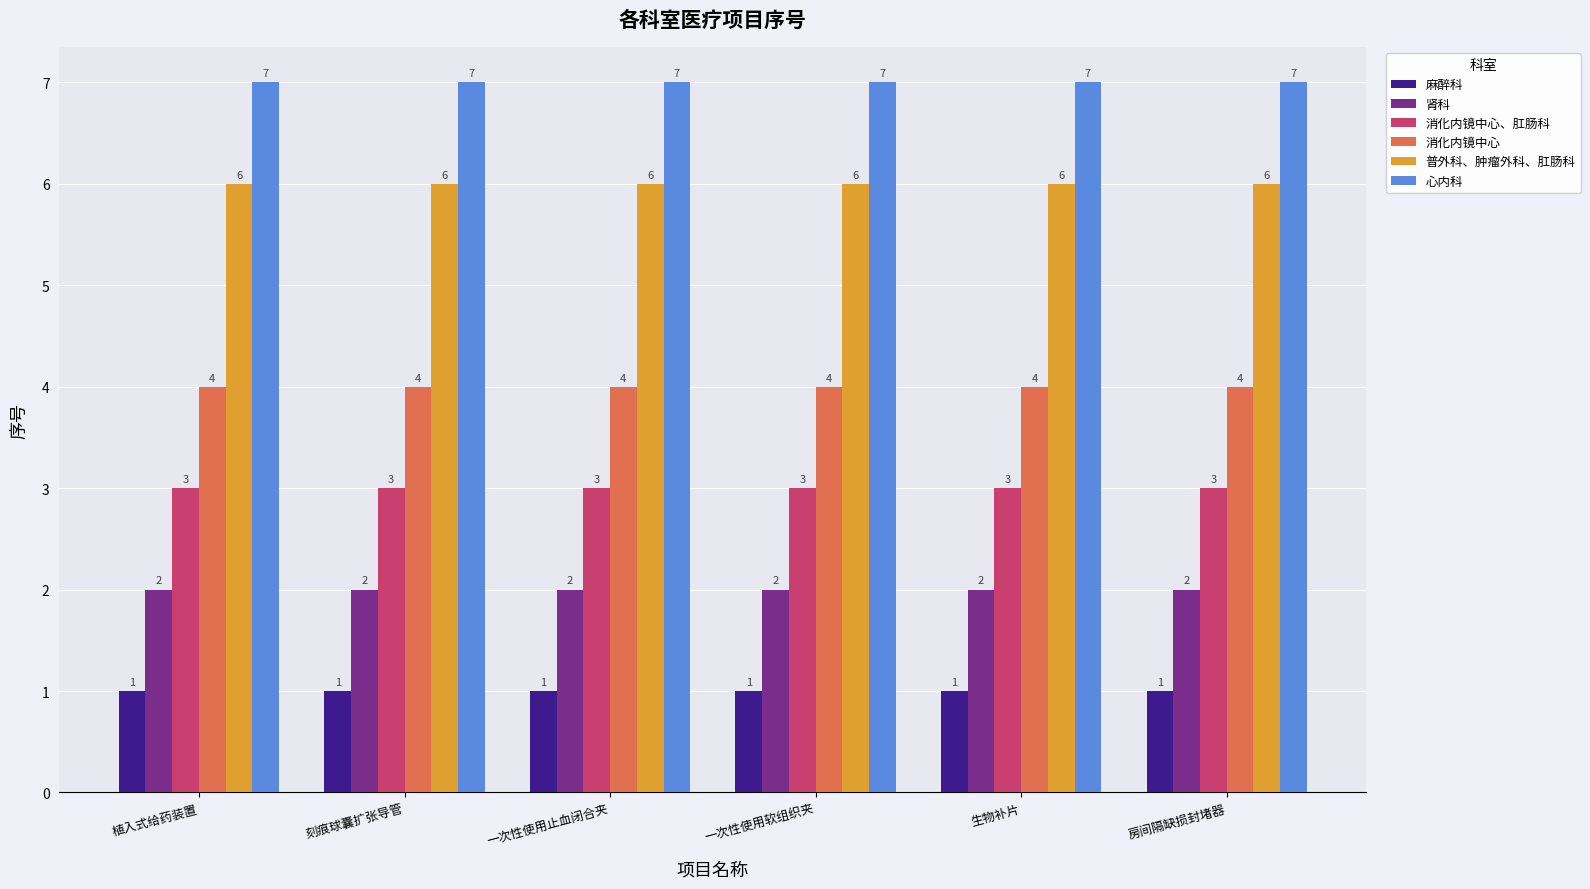

What is the lowest value of the 心内科 series?

7